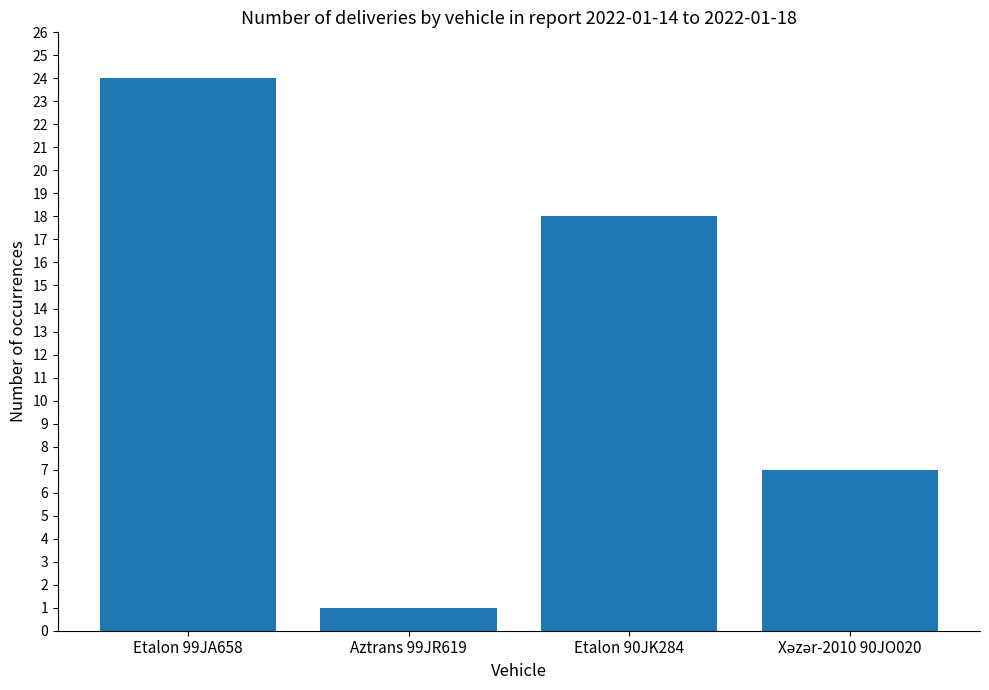

What is the change in value from Etalon 99JA658 to Etalon 90JK284?

-6